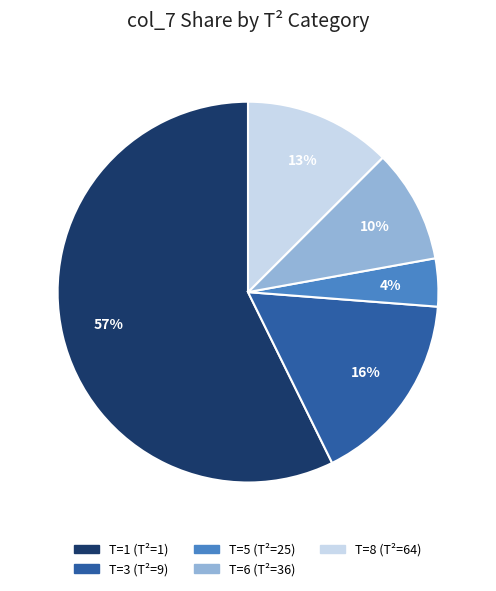

What is the smallest slice in the pie chart?

T=5 (T²=25)